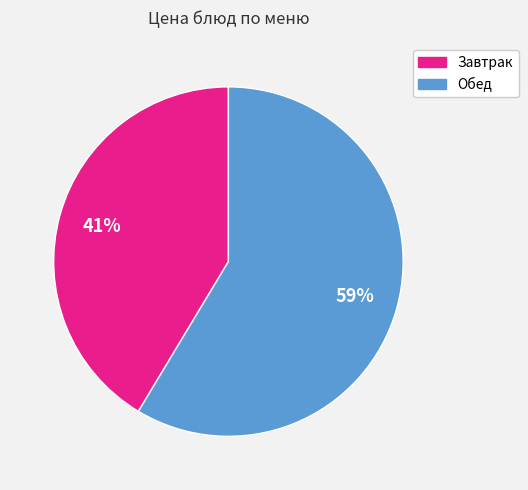

Do Обед and Завтрак together represent more than half of the pie?

Yes